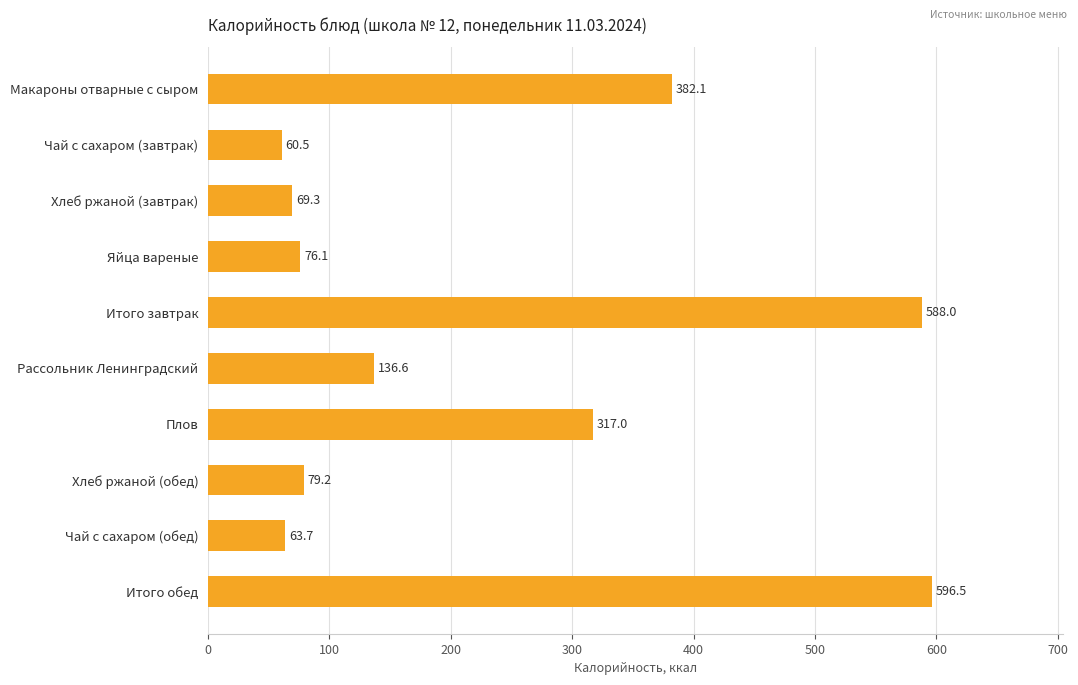

How many series are shown in this chart?

1